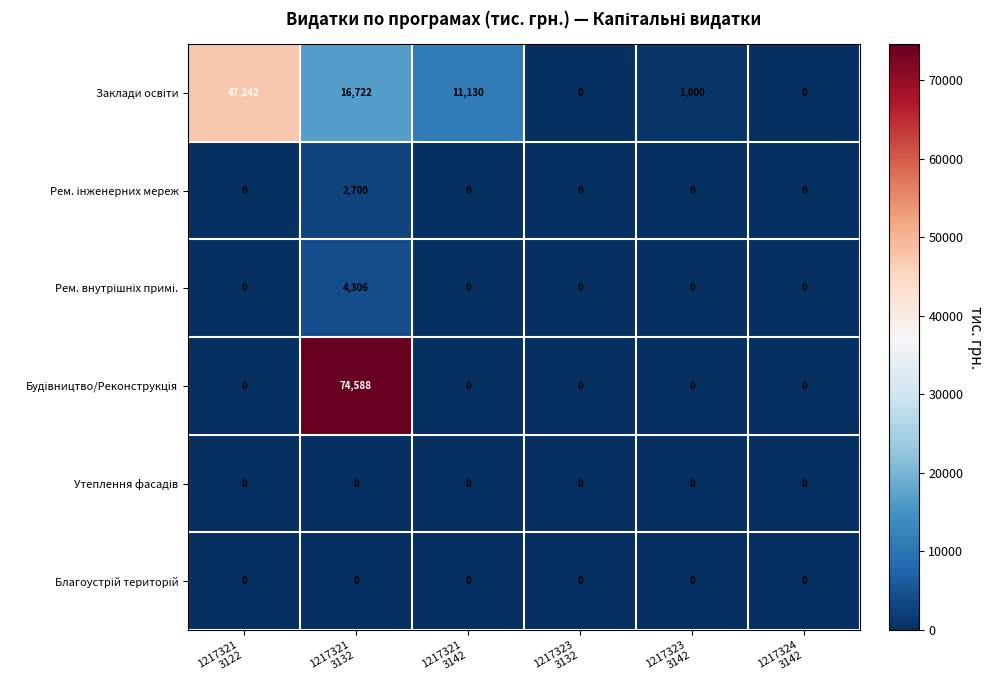

How many distinct data groups are displayed?

6